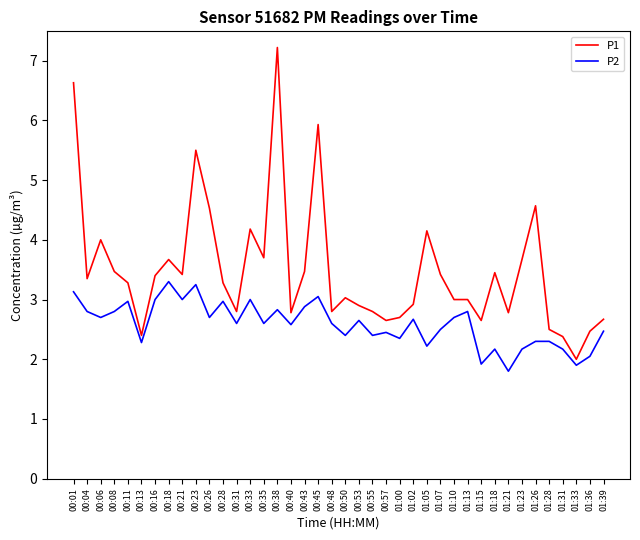

True or false: P2 has a value of 3.5 at 00:55.

False